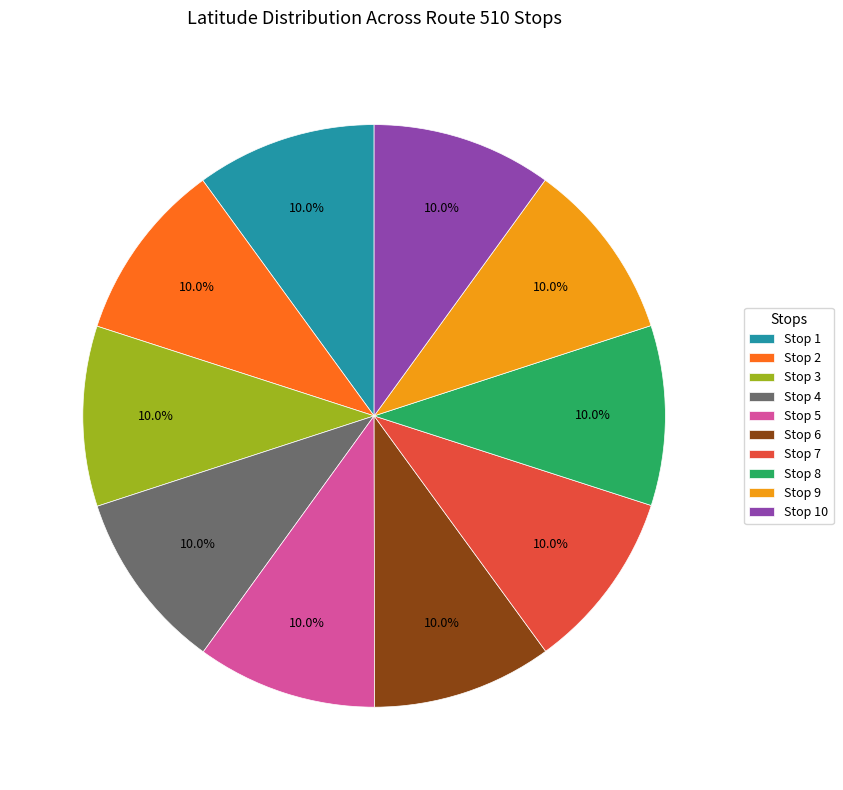

What is the ratio of the value at Stop 3 to the value at Stop 2?

1.0